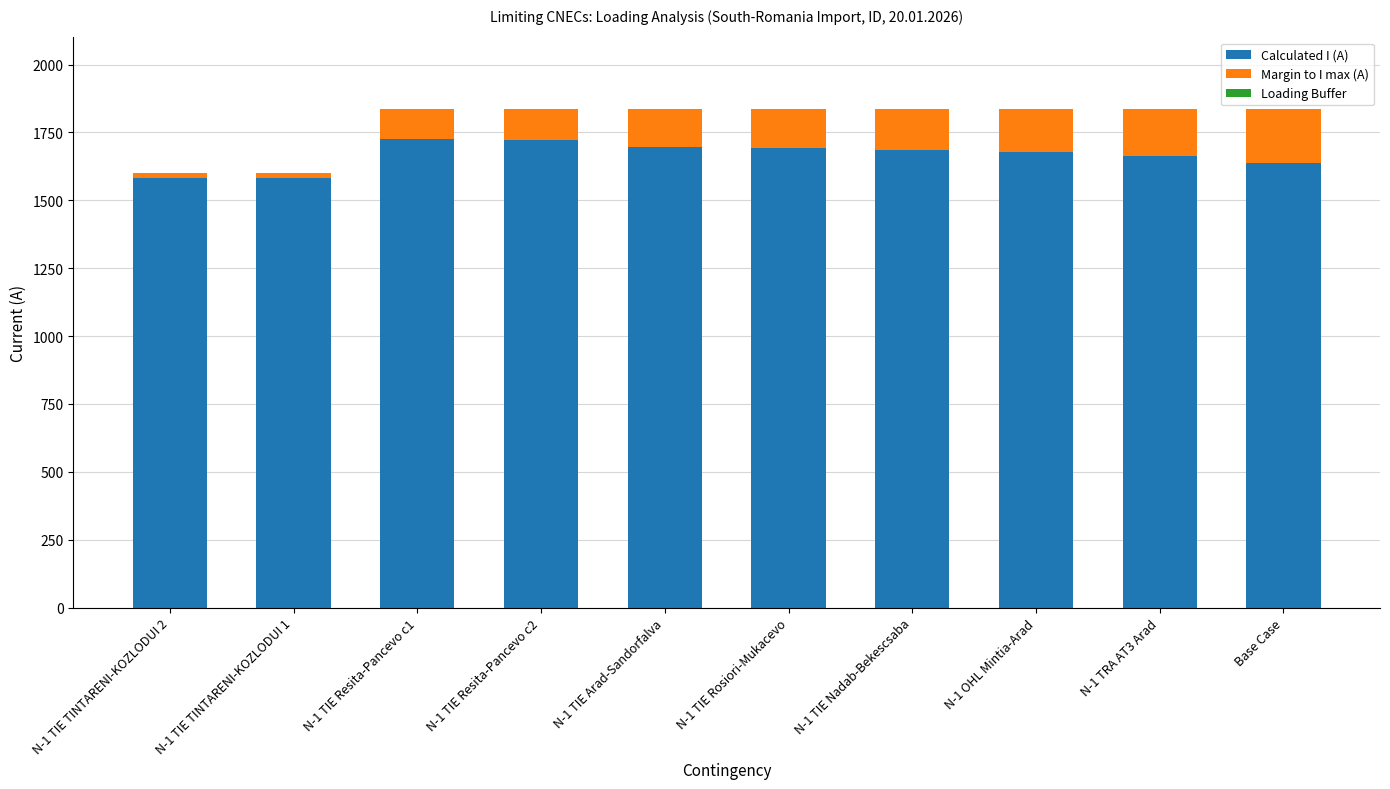

What is the sum of all Calculated I (A) values?

16662